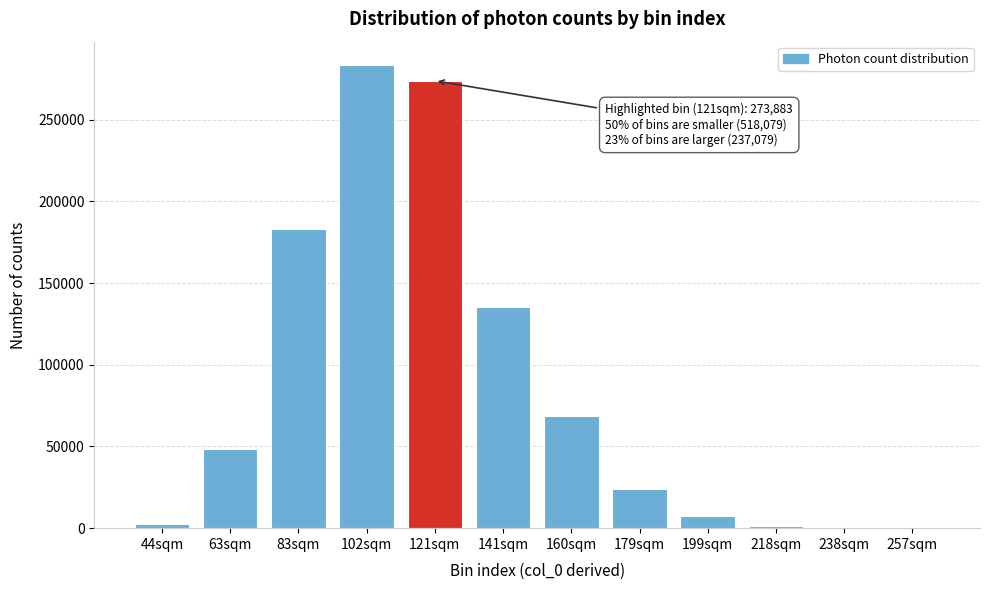

What is the sum of all values?

1029041